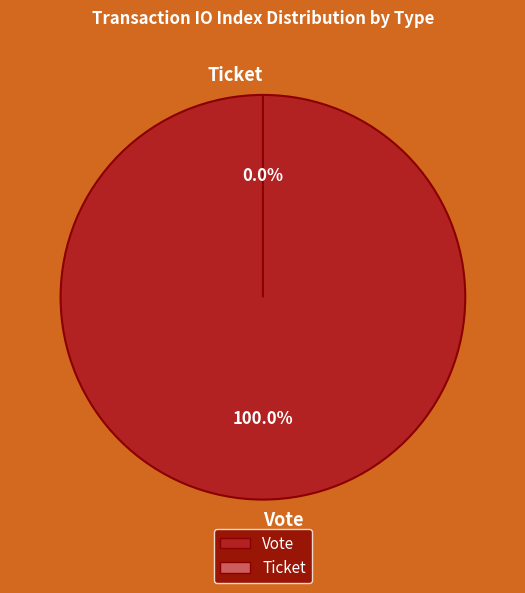

Which category has the biggest portion of the pie?

Vote